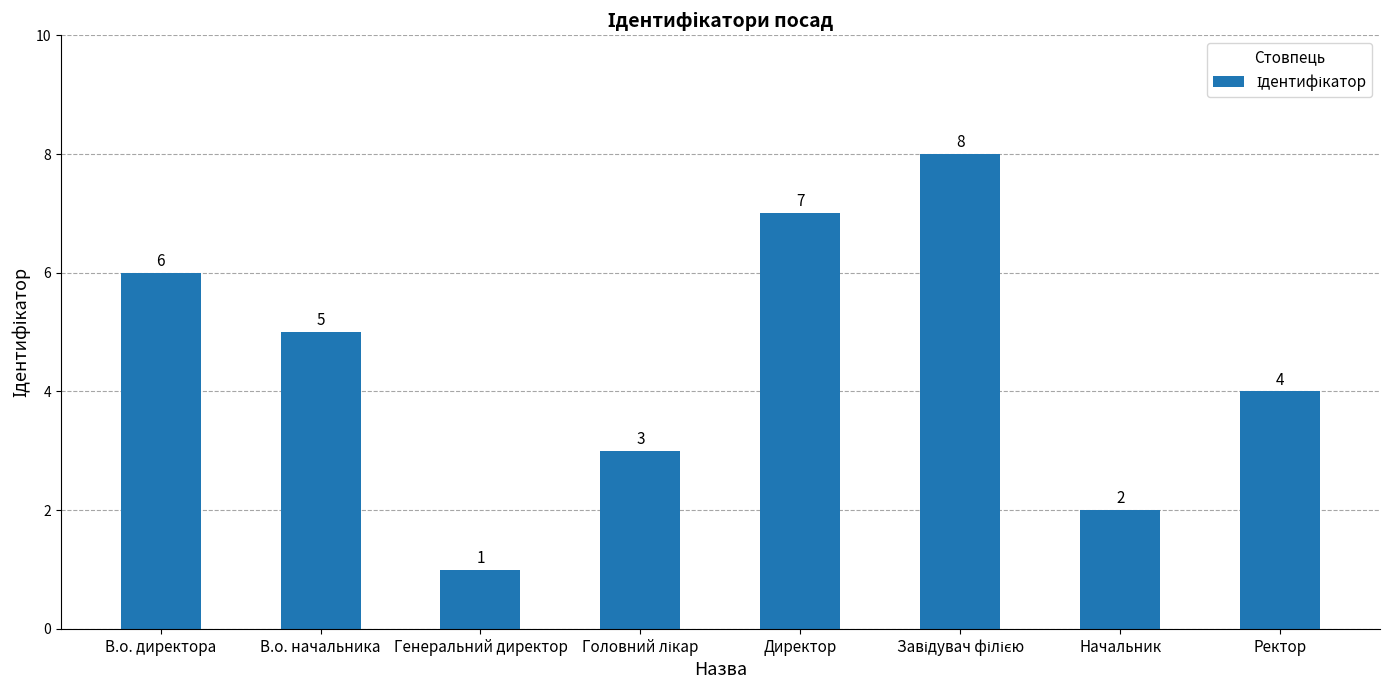

What value does the data have at Генеральний директор?

1